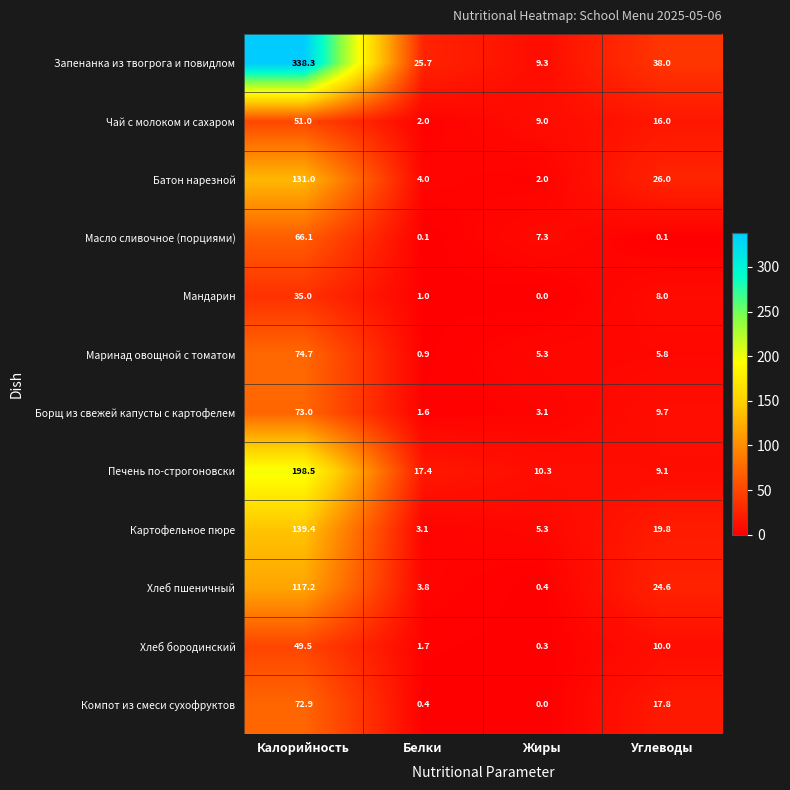

At which category does the chart reach its minimum across all series?

Жиры